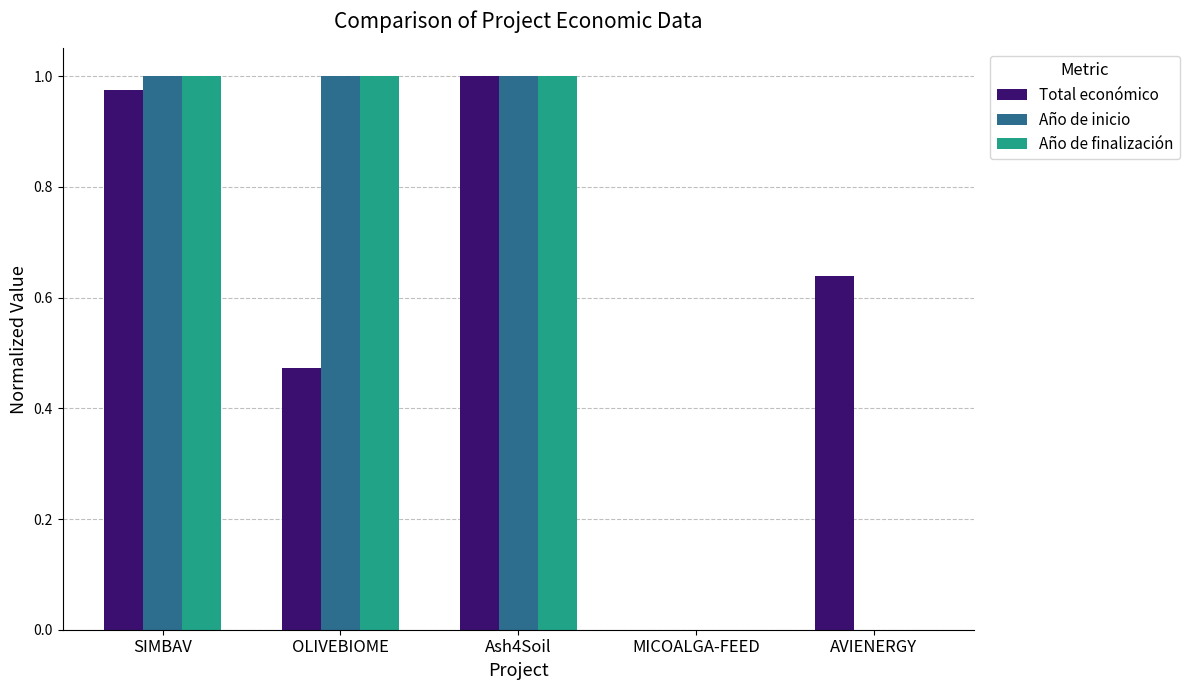

The Año de inicio series shows 1.7 at Ash4Soil. True or false?

False